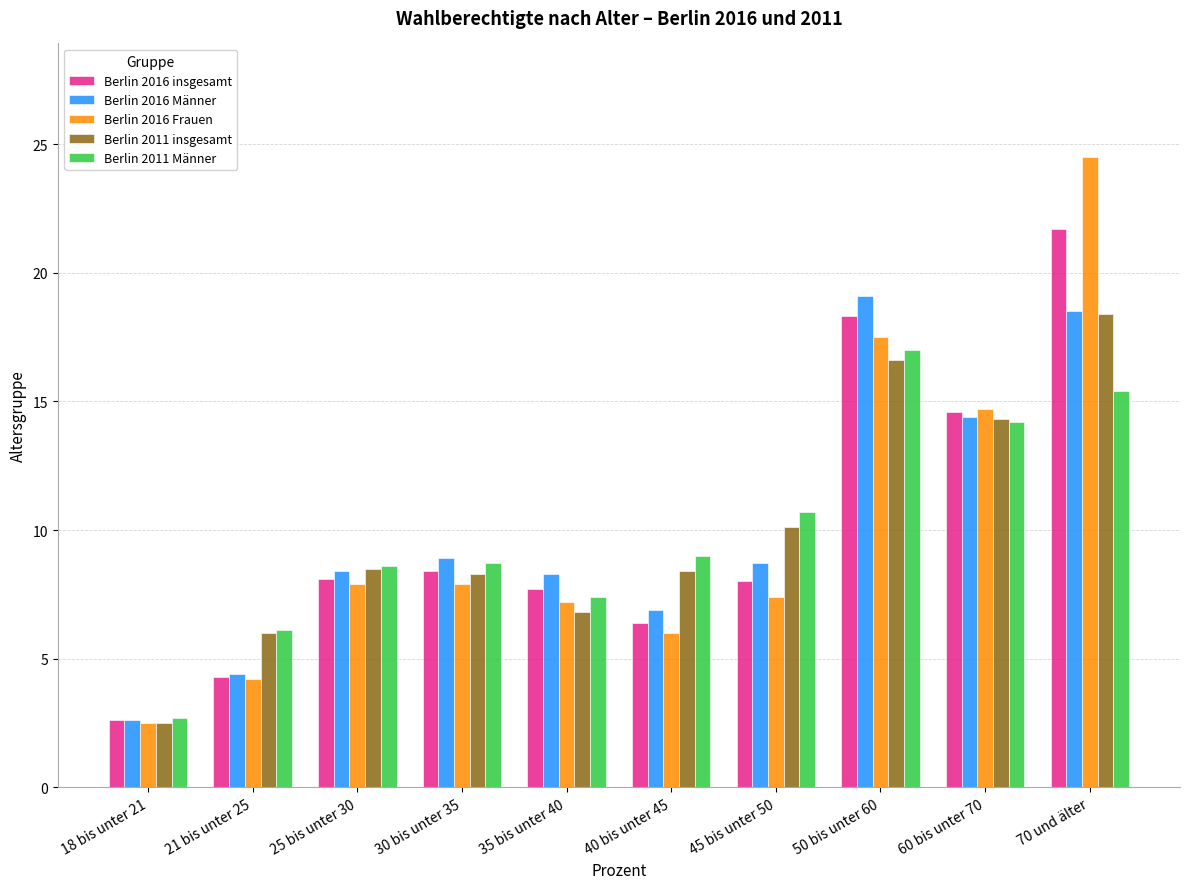

At which label does Berlin 2016 Männer reach its minimum?

18 bis unter 21